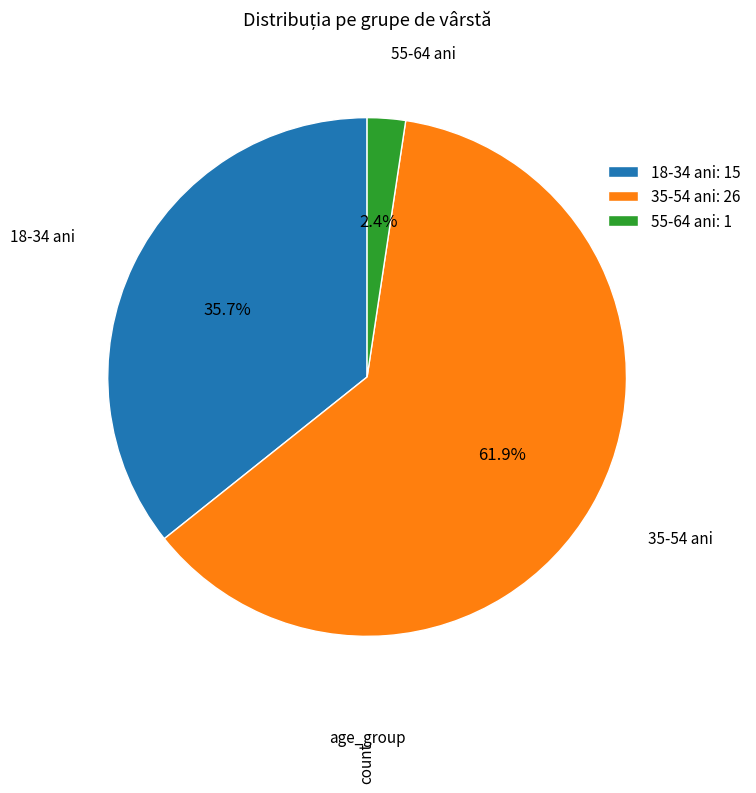

Combined, what portion of the pie is 35-54 ani: 26 and 18-34 ani: 15?

97.6%